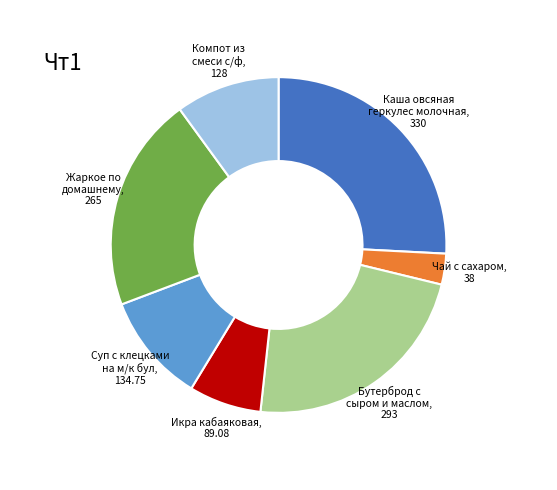

Does Суп с клецками на м/к бул represent more than half of the total?

No